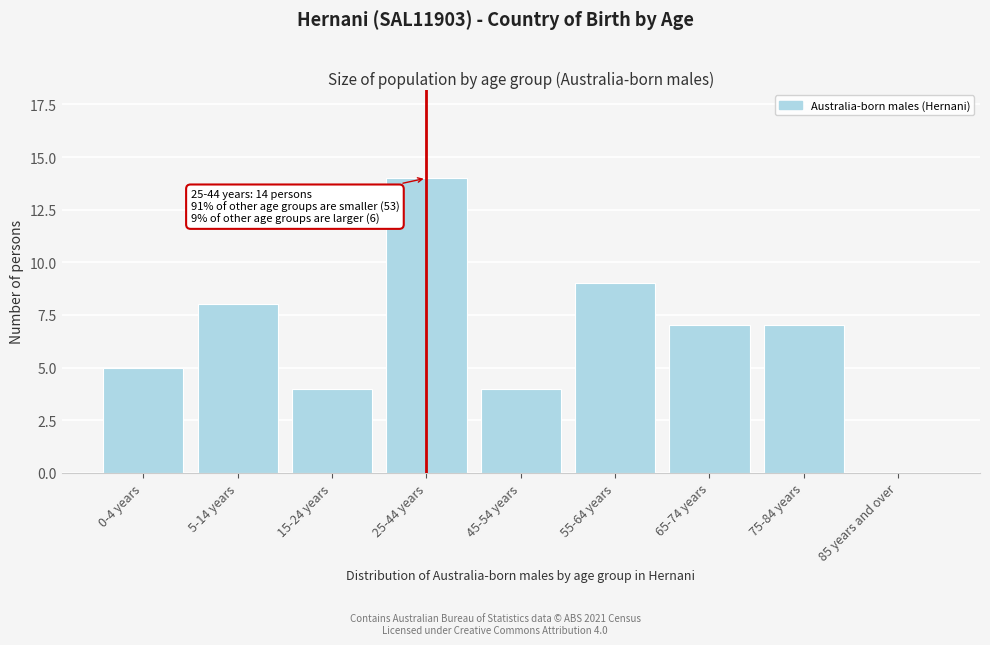

Reading right to left, transcribe all the data shown in this chart.

85 years and over=0	75-84 years=7	65-74 years=7	55-64 years=9	45-54 years=4	25-44 years=14	15-24 years=4	5-14 years=8	0-4 years=5